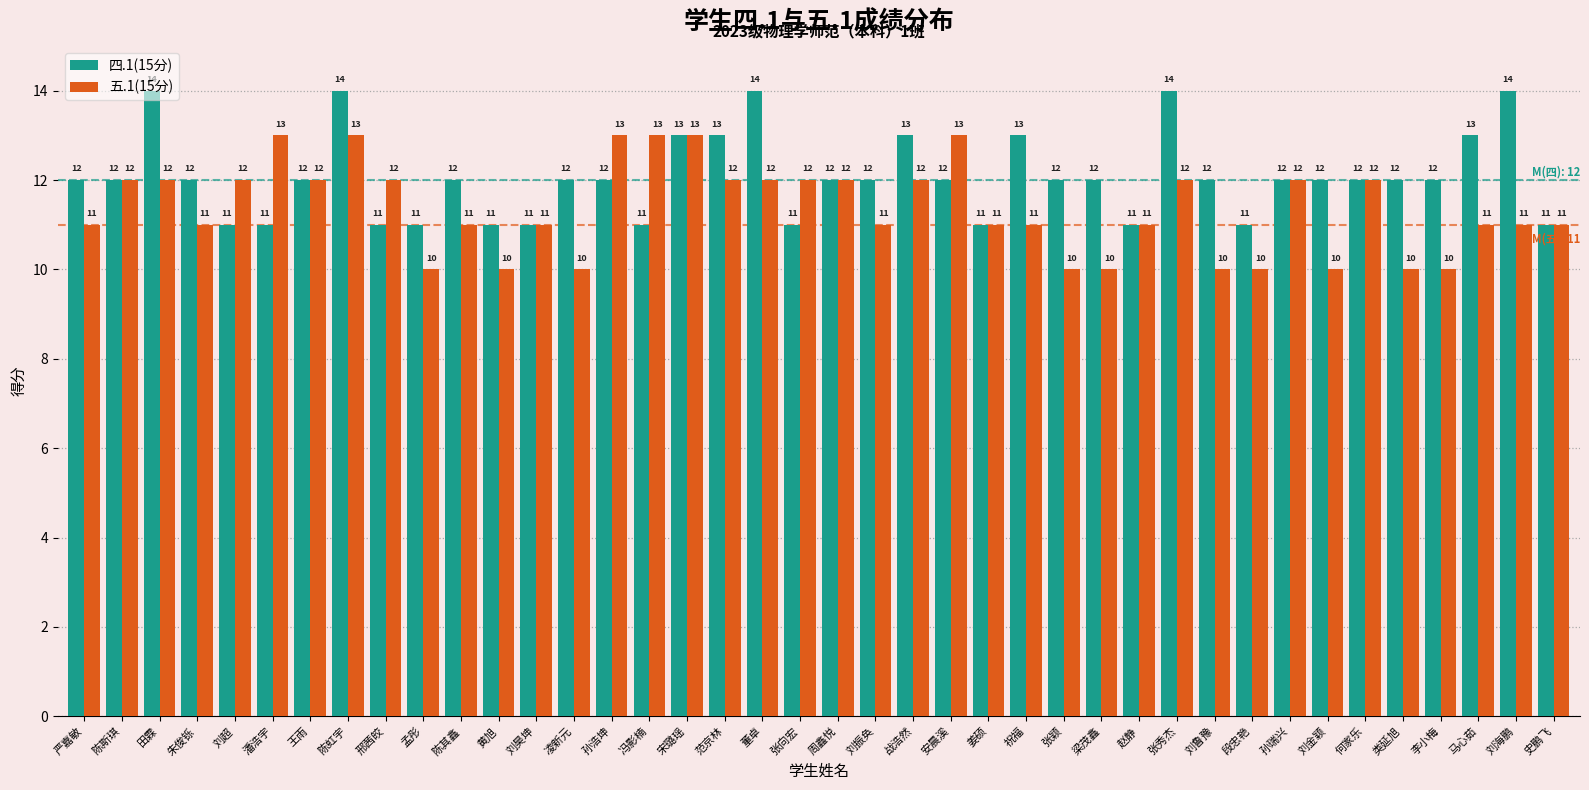

Reading left to right, transcribe all the data shown in this chart.

四.1(15分): 12	12	14	12	11	11	12	14	11	11	12	11	11	12	12	11	13	13	14	11	12	12	13	12	11	13	12	12	11	14	12	11	12	12	12	12	12	13	14	11
五.1(15分): 11	12	12	11	12	13	12	13	12	10	11	10	11	10	13	13	13	12	12	12	12	11	12	13	11	11	10	10	11	12	10	10	12	10	12	10	10	11	11	11